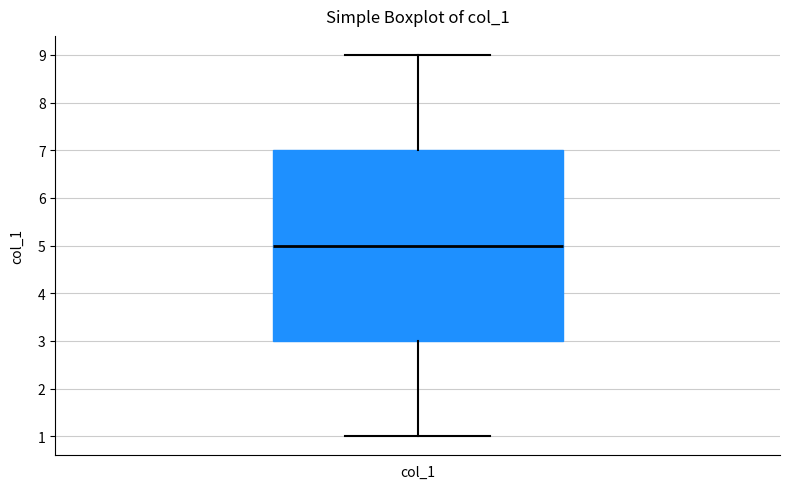

Read this box plot against the y-axis: the position of the median line, the range covered by the box, and the ends of both whiskers. The values are not printed on the chart, so give them approximately, as read against the axis.

median 5, box 3 to 7, whiskers 1 to 9